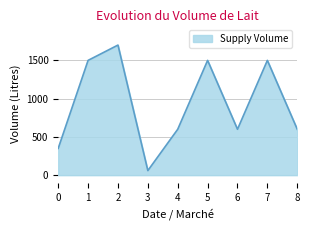

Approximately how many times larger is the value at 4 compared to 2?

0.4